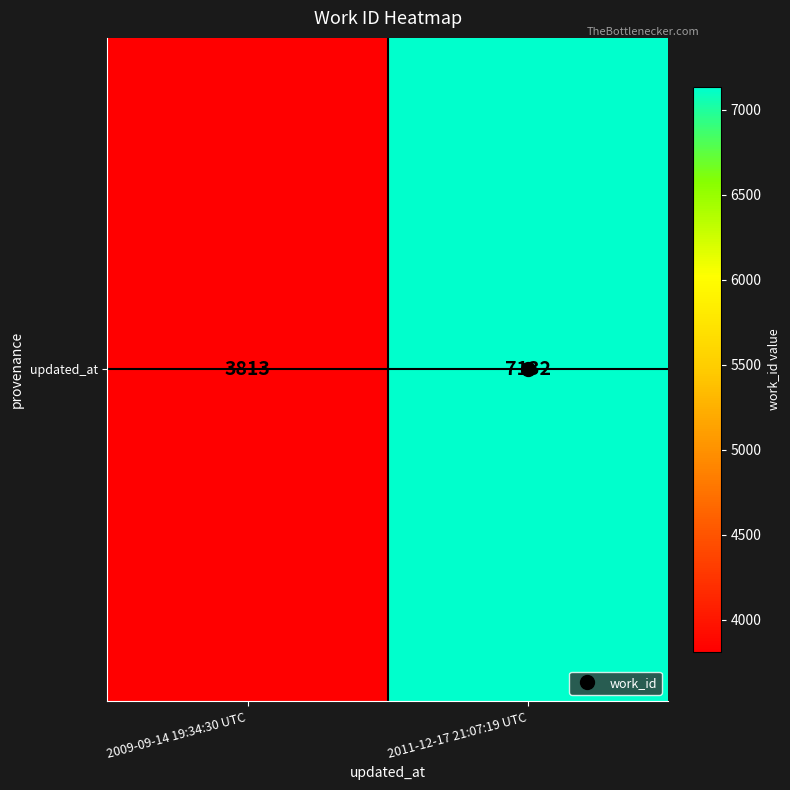

What is the difference between the maximum and minimum values?

3319